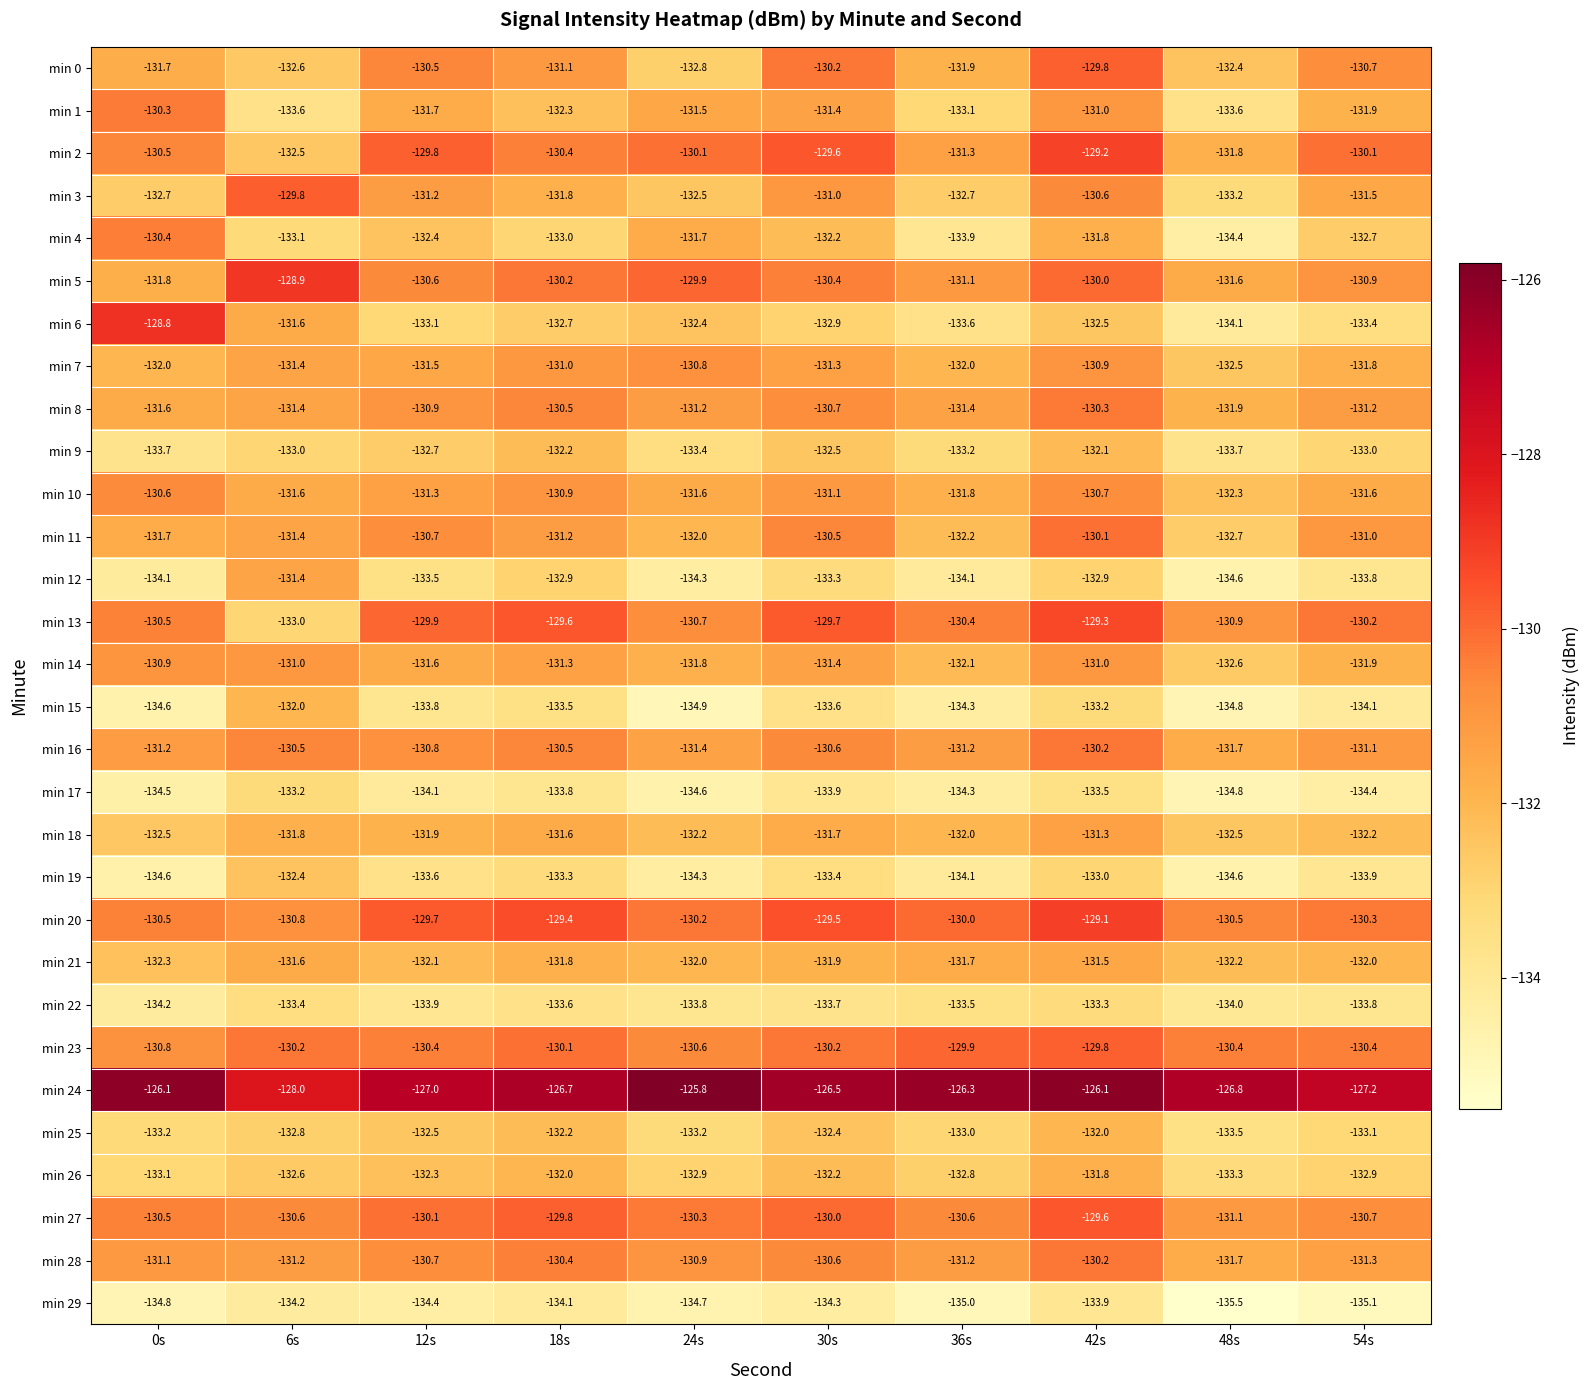

What is the difference between the maximum and minimum values in the min 11 series?

2.6